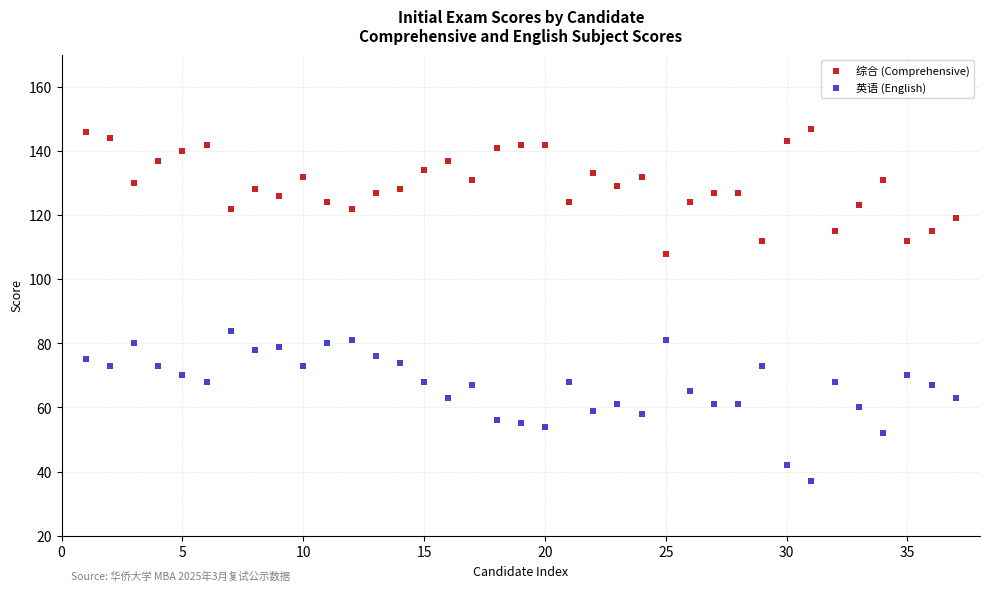

Which series reaches the minimum Y coordinate?

英语 (English)